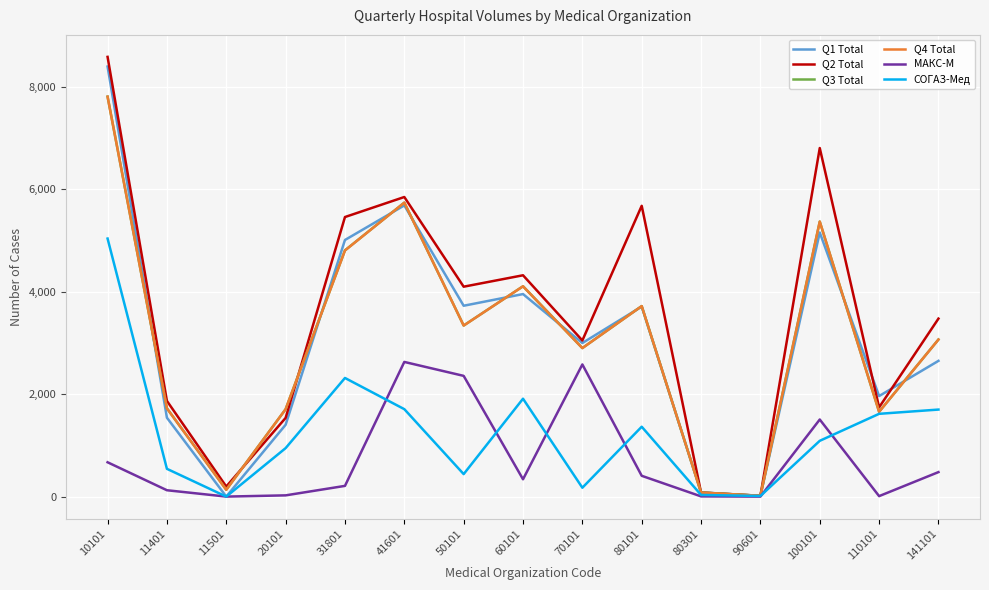

What is the sum of the МАКС-М values at 11501 and 80101?

406